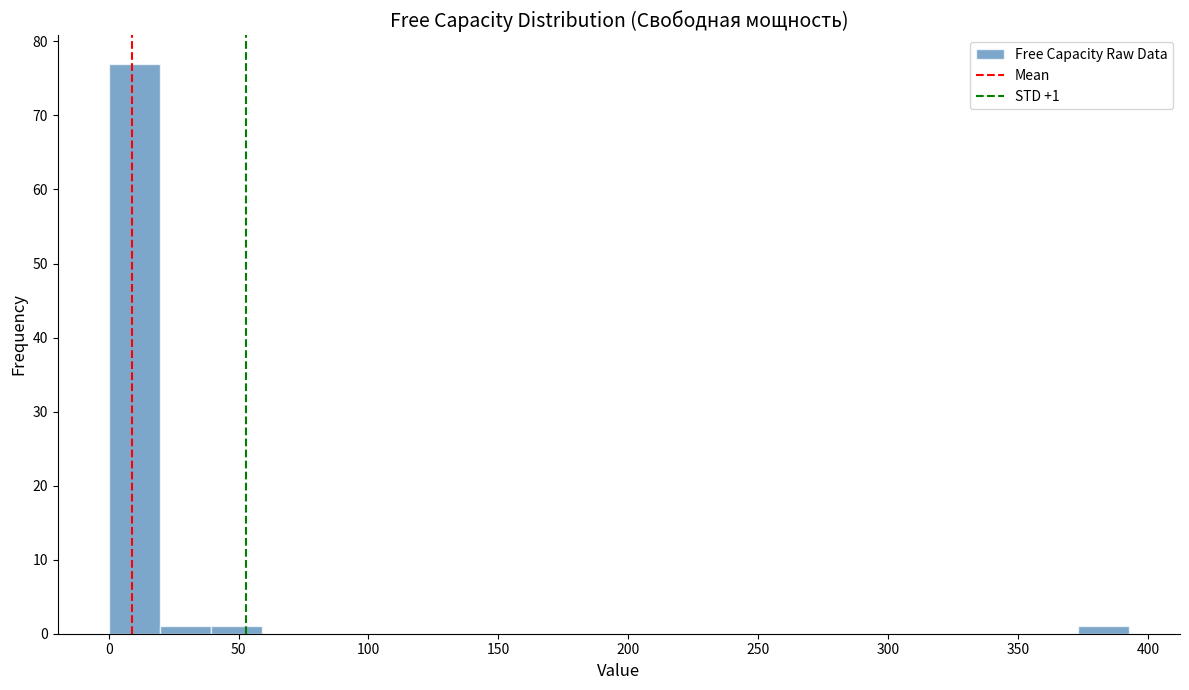

Read against the x-axis, roughly where is the centre of the tallest bar?

10